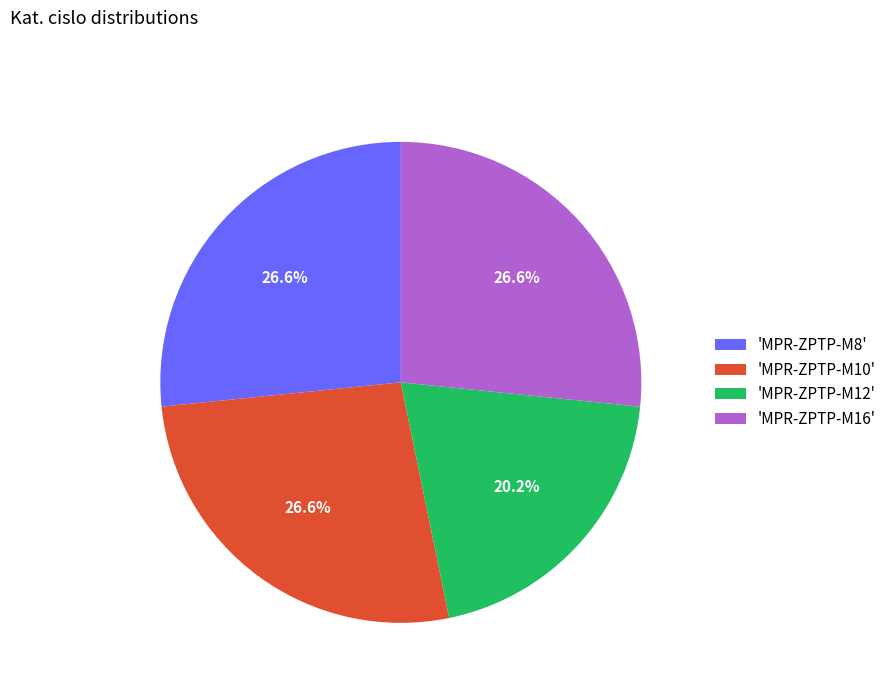

To the nearest percent, what is the average slice percentage?

25%